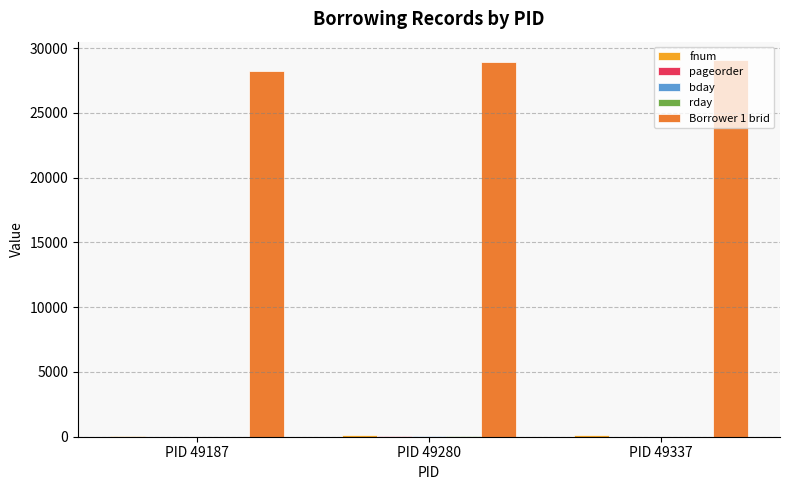

Which series has the largest total across all categories?

Borrower 1 brid